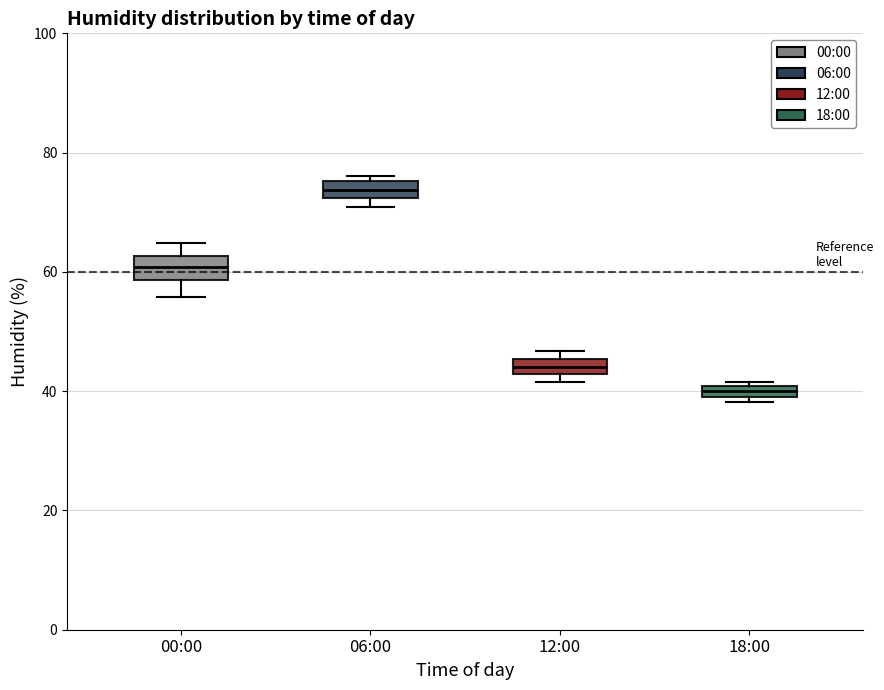

Which box's median line is the lowest?

18:00